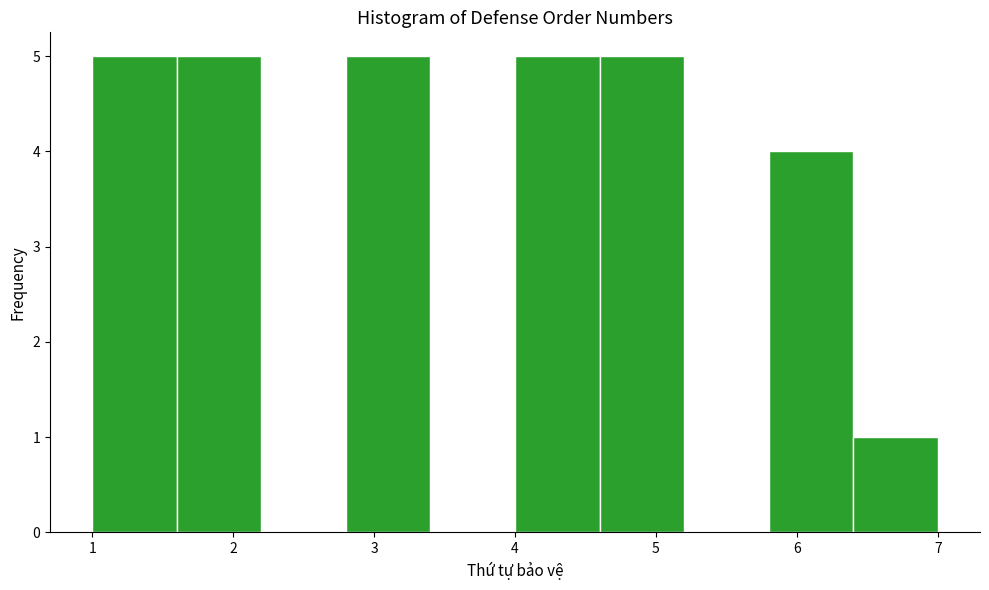

Reading left to right, list every bar in this chart as the range it spans on the x-axis followed by its height. The values are not printed on the chart, so give them approximately, as read against the axis.

1.0 to 1.6: 5
1.6 to 2.2: 5
2.2 to 2.8: 0
2.8 to 3.4: 5
3.4 to 4.0: 0
4.0 to 4.6: 5
4.6 to 5.2: 5
5.2 to 5.8: 0
5.8 to 6.4: 4
6.4 to 7.0: 1